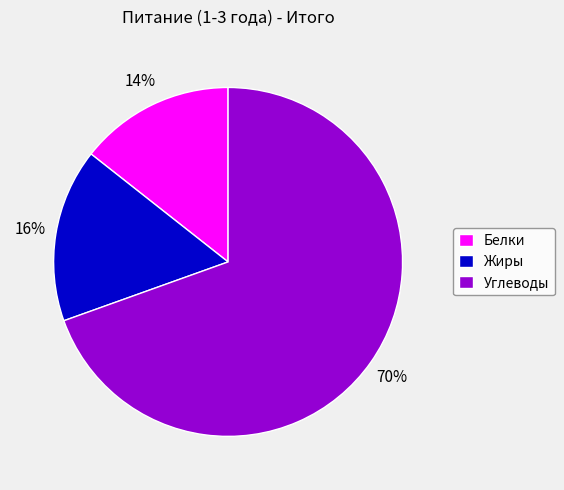

To the nearest percent, what is the combined percentage of Жиры and Углеводы?

86%